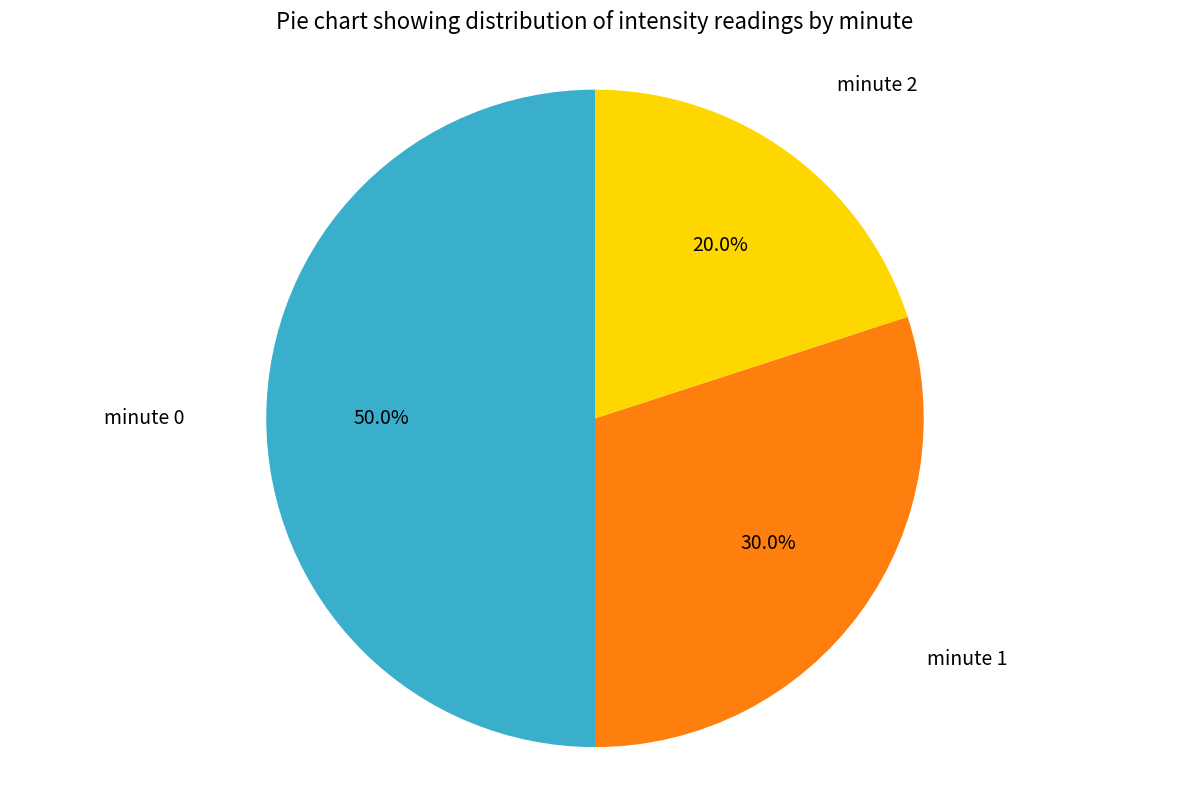

The minute 2 slice represents 20% of the pie. True or false?

True